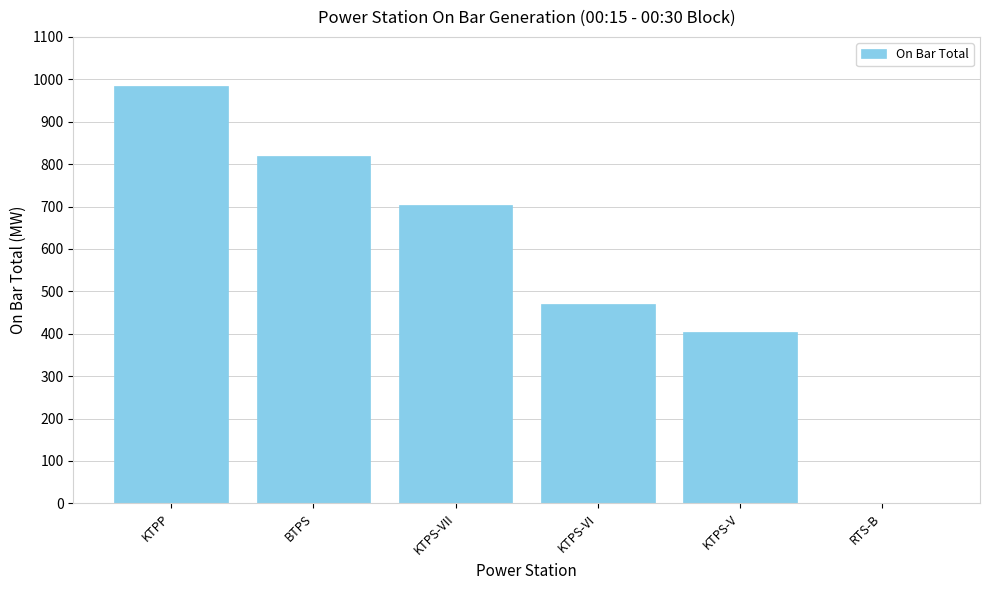

At which category does the chart reach its peak across all series?

KTPP